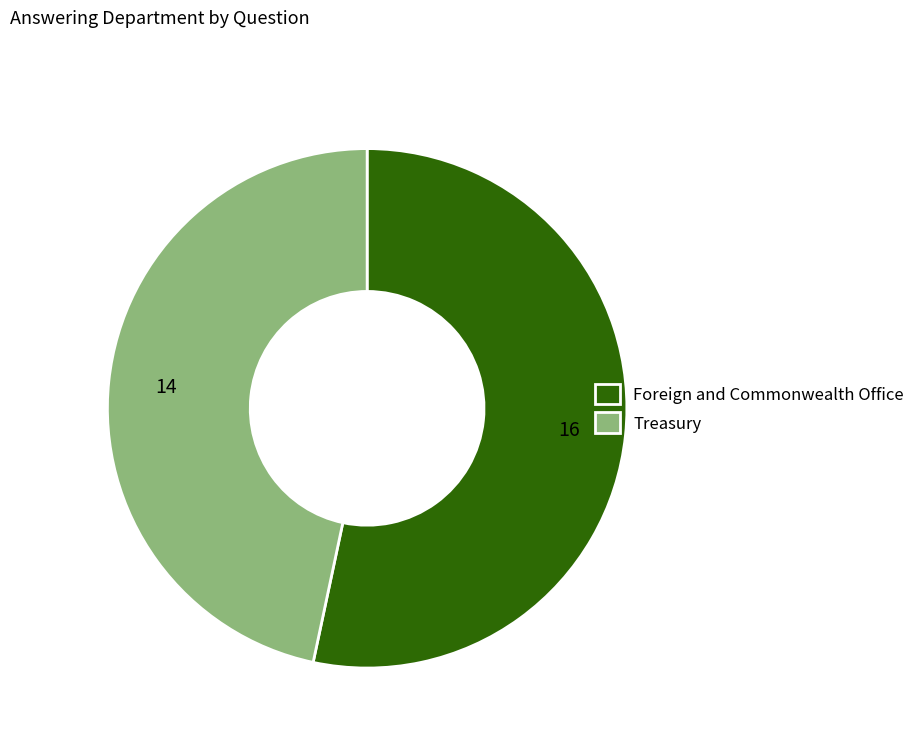

Between Treasury and Foreign and Commonwealth Office, which is larger?

Foreign and Commonwealth Office